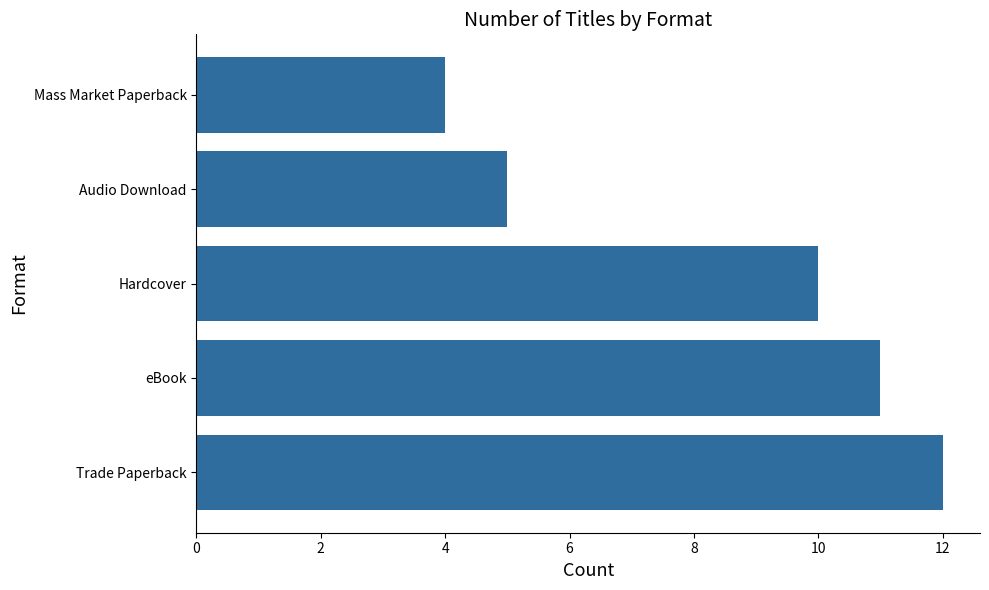

What is the change in value from Trade Paperback to Mass Market Paperback?

-8